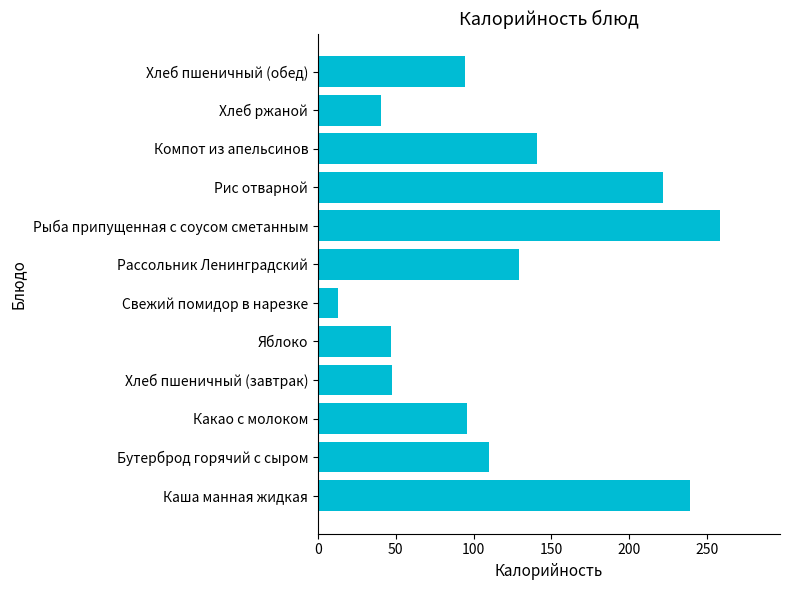

Between Свежий помидор в нарезке and Каша манная жидкая, which is larger?

Каша манная жидкая